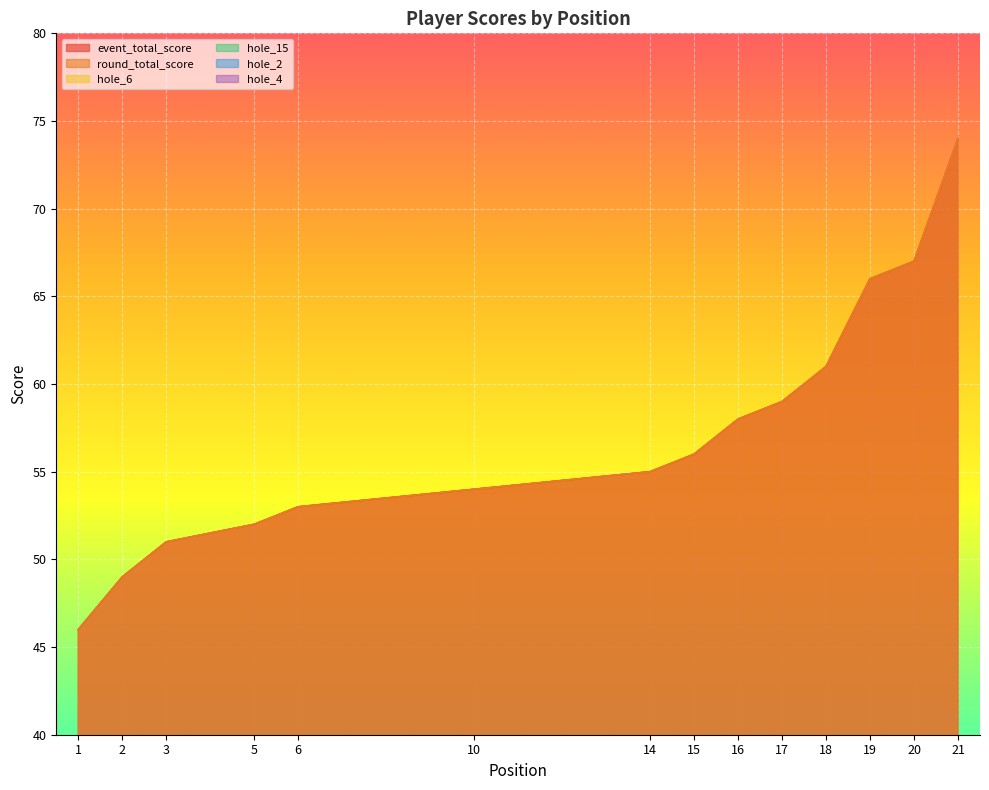

How many lines are shown in the chart?

6